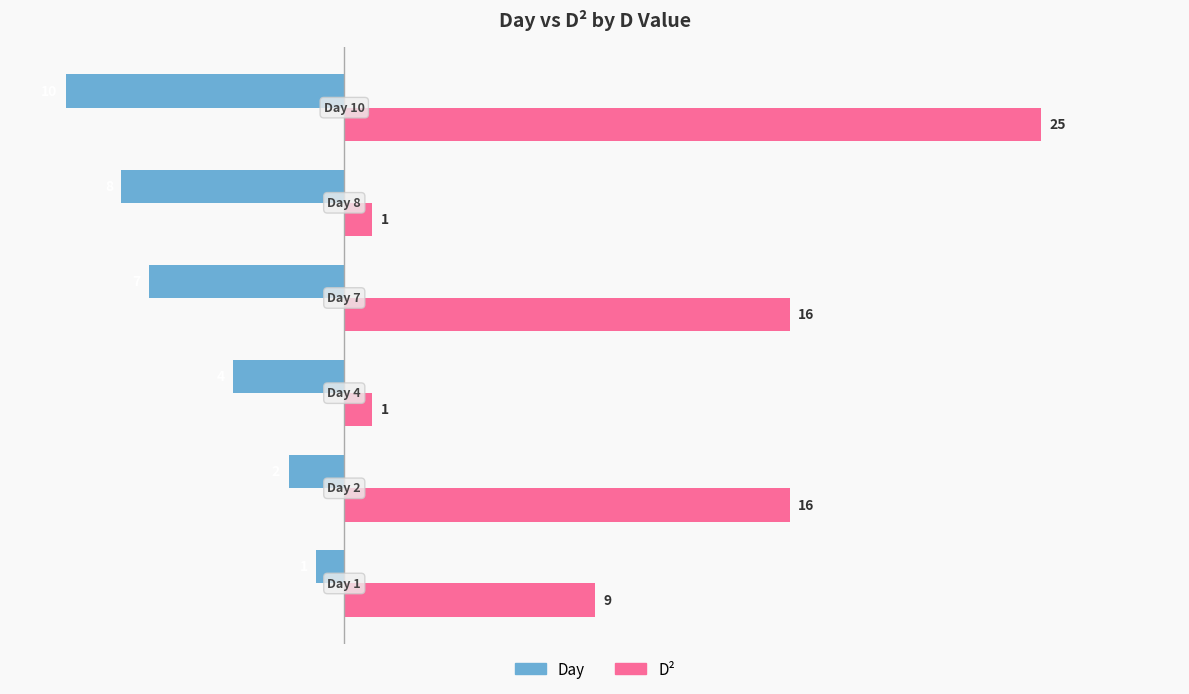

What is the maximum value shown in the chart?

25